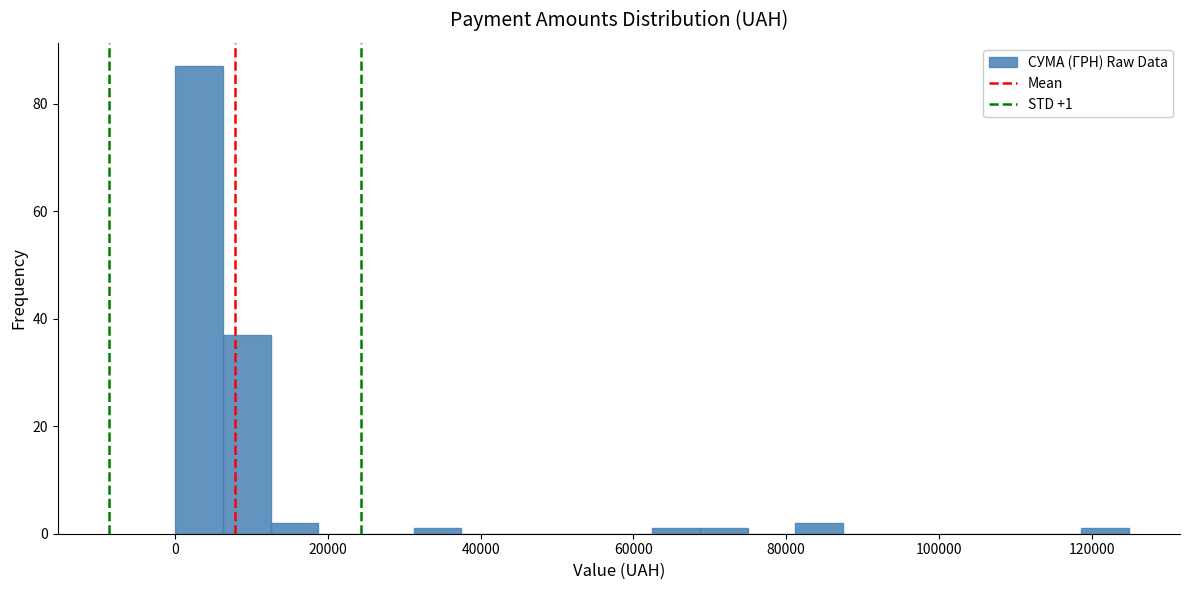

Around what value on the x-axis is the tallest bar? Give the approximate position of its centre, as read against the axis.

4000